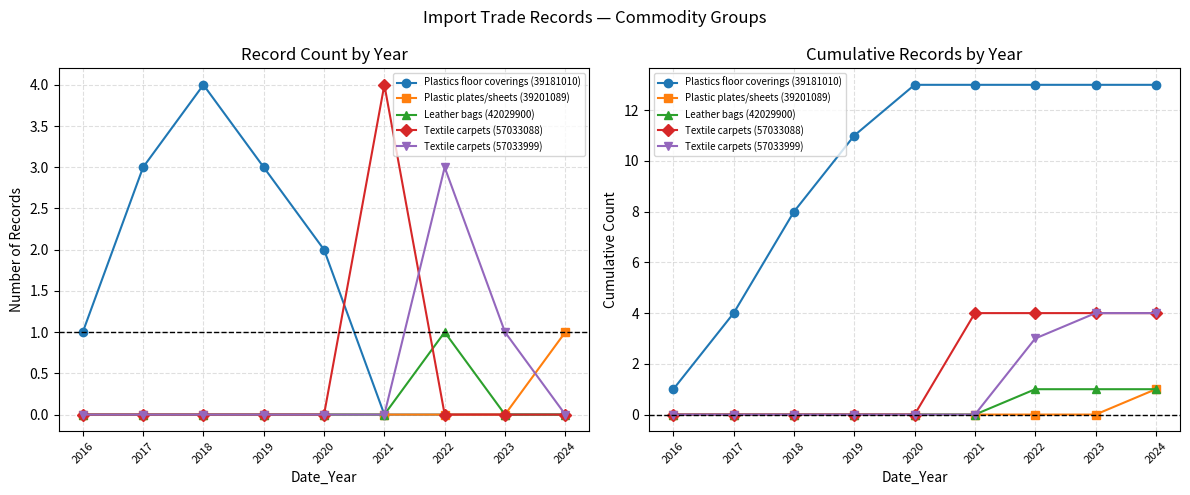

Read the Plastics floor coverings (39181010) value at 2022, to the nearest 10.

10